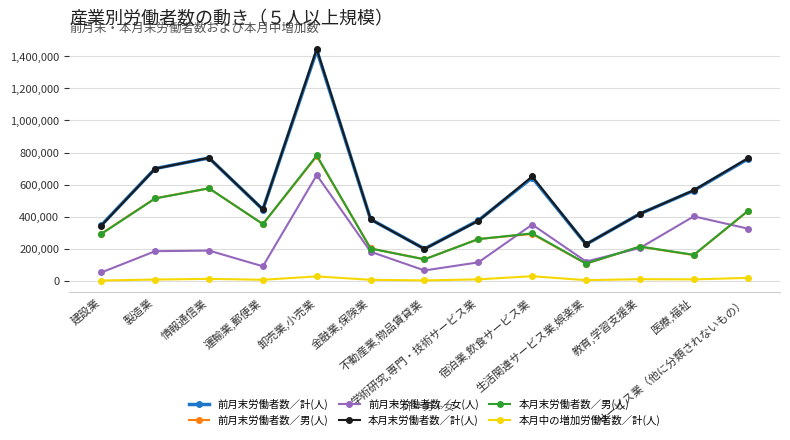

What is the value of the 前月末労働者数／女(人) point at the 4th from the left?

90943